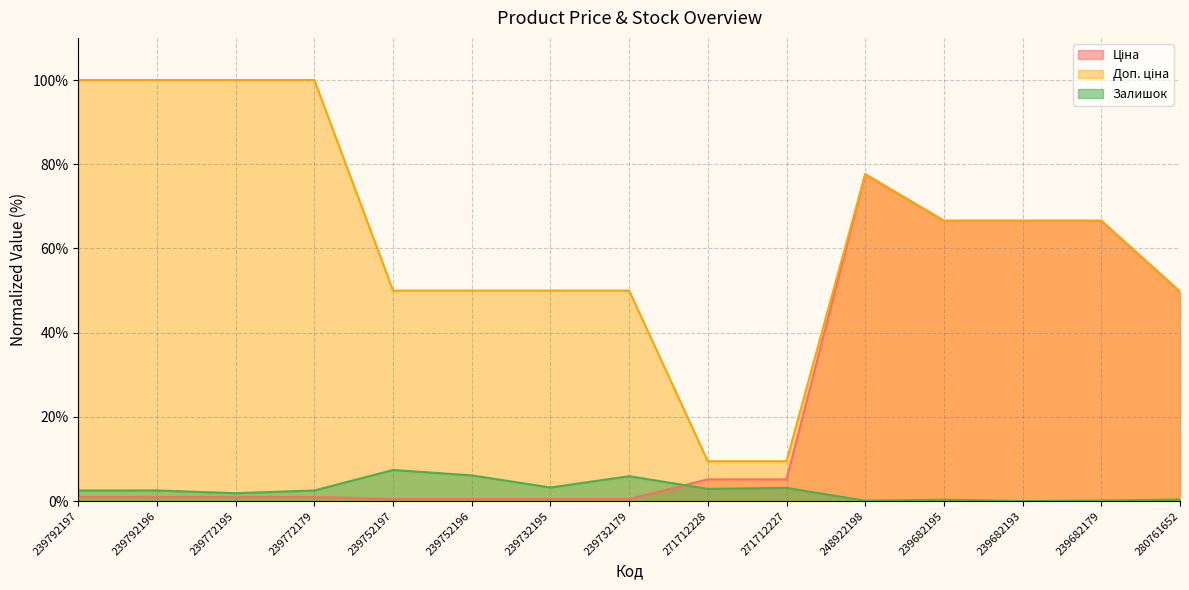

Rank the series by their maximum value, from lowest to highest.

Залишок, Ціна, Доп. ціна